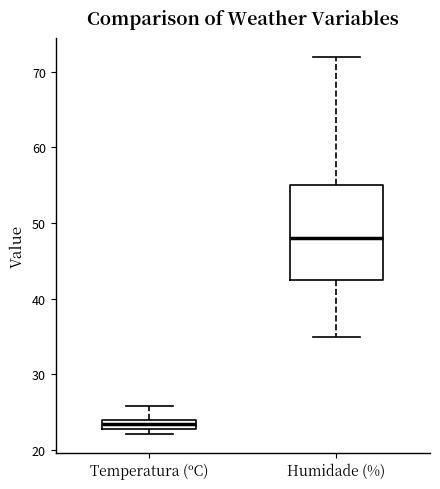

Where does the median line of the box for Humidade (%) sit on the y-axis? The values are not printed on the chart, so give them approximately, as read against the axis.

48